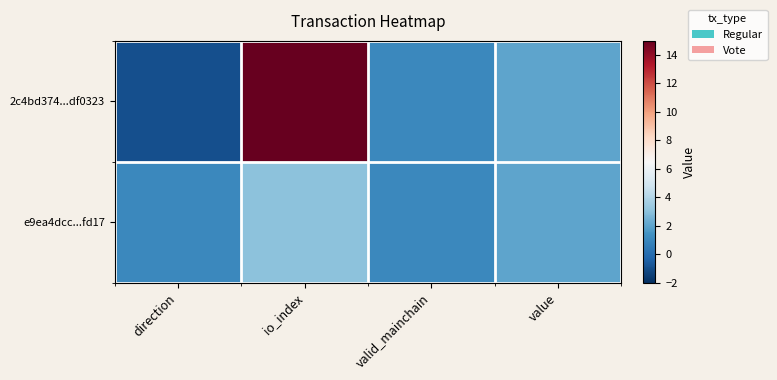

Which has a higher value, value or io_index?

io_index